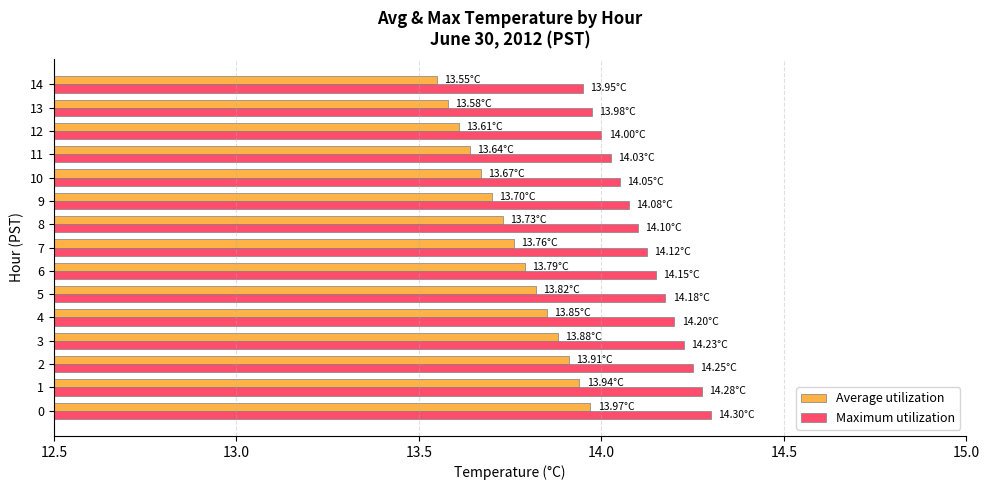

What is the total value across all series at 11?

27.7